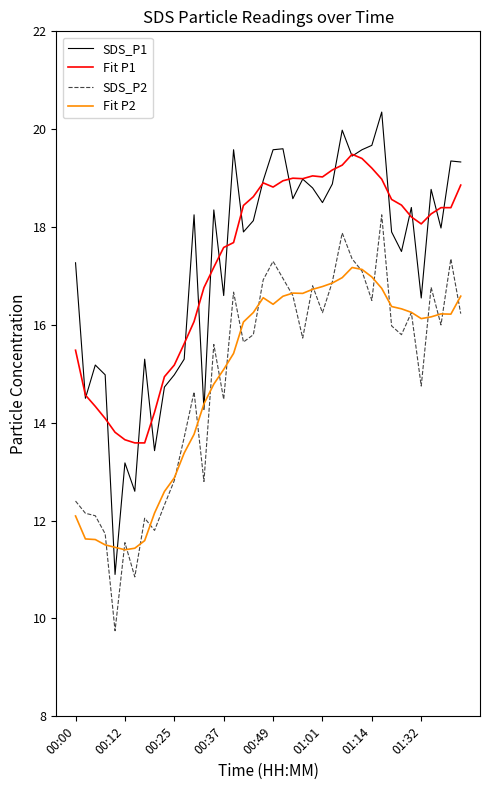

Which series has the largest range (max minus min)?

SDS_P1